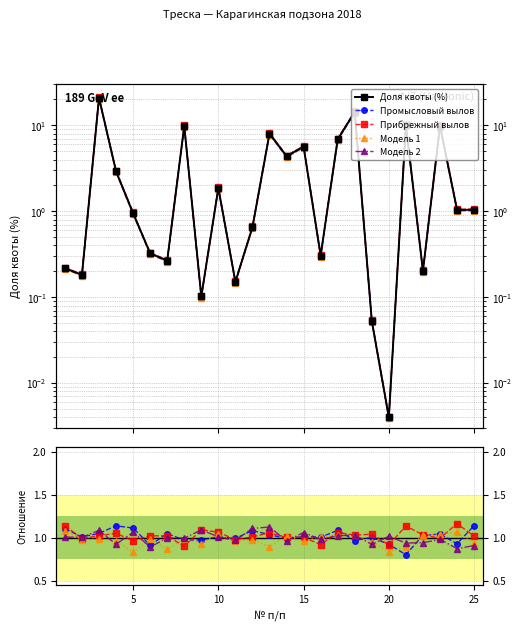

How many times do Модель 1 and Модель 2 cross each other?

14